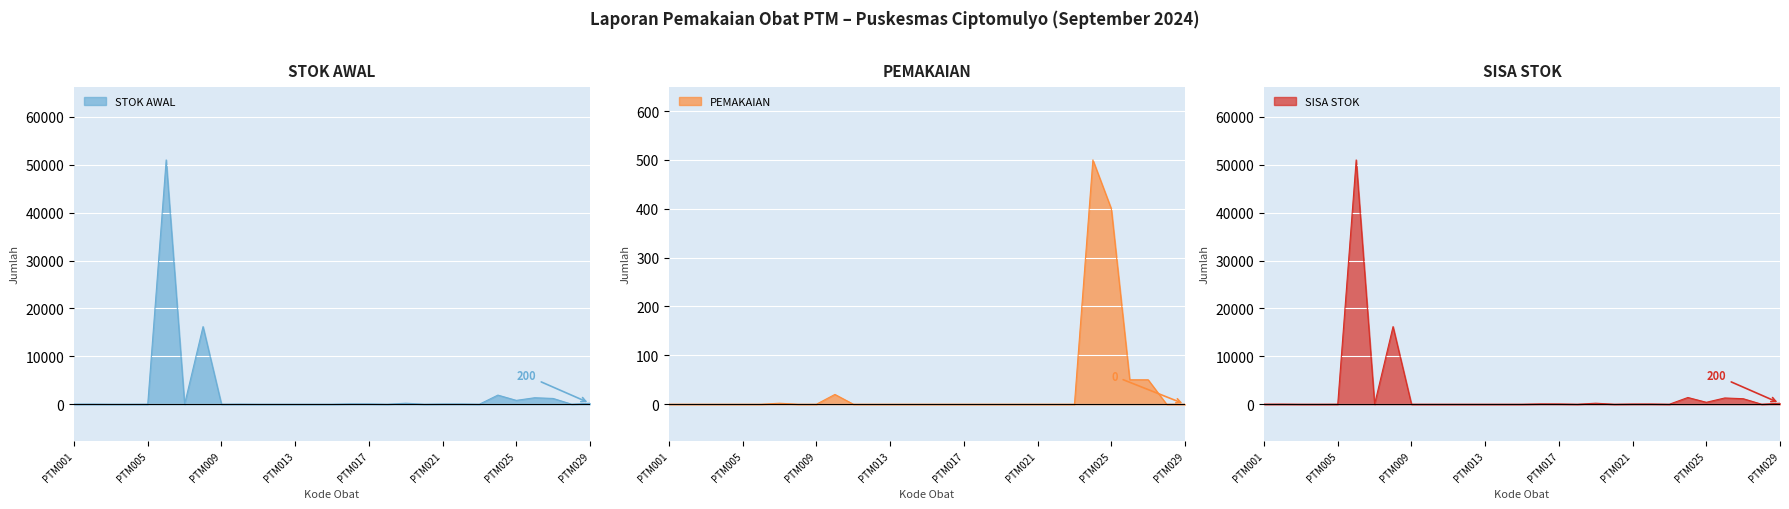

Reading left to right, what are all the values shown in this chart?

STOK AWAL: PTM001=15	PTM002=23	PTM003=0	PTM004=0	PTM005=8	PTM006=51000	PTM007=2	PTM008=16200	PTM009=2	PTM010=20	PTM011=0	PTM012=0	PTM013=0	PTM014=0	PTM015=0	PTM016=70	PTM017=60	PTM018=0	PTM019=206	PTM020=0	PTM021=45	PTM022=50	PTM023=0	PTM024=1900	PTM025=800	PTM026=1350	PTM027=1200	PTM028=0	PTM029=200
PEMAKAIAN: PTM001=0	PTM002=0	PTM003=0	PTM004=0	PTM005=0	PTM006=0	PTM007=2	PTM008=0	PTM009=0	PTM010=20	PTM011=0	PTM012=0	PTM013=0	PTM014=0	PTM015=0	PTM016=0	PTM017=0	PTM018=0	PTM019=0	PTM020=0	PTM021=0	PTM022=0	PTM023=0	PTM024=500	PTM025=400	PTM026=50	PTM027=50	PTM028=0	PTM029=0
SISA STOK: PTM001=15	PTM002=23	PTM003=0	PTM004=0	PTM005=8	PTM006=51000	PTM007=0	PTM008=16200	PTM009=2	PTM010=0	PTM011=0	PTM012=0	PTM013=0	PTM014=0	PTM015=0	PTM016=70	PTM017=60	PTM018=0	PTM019=206	PTM020=0	PTM021=45	PTM022=50	PTM023=0	PTM024=1400	PTM025=400	PTM026=1300	PTM027=1150	PTM028=0	PTM029=200